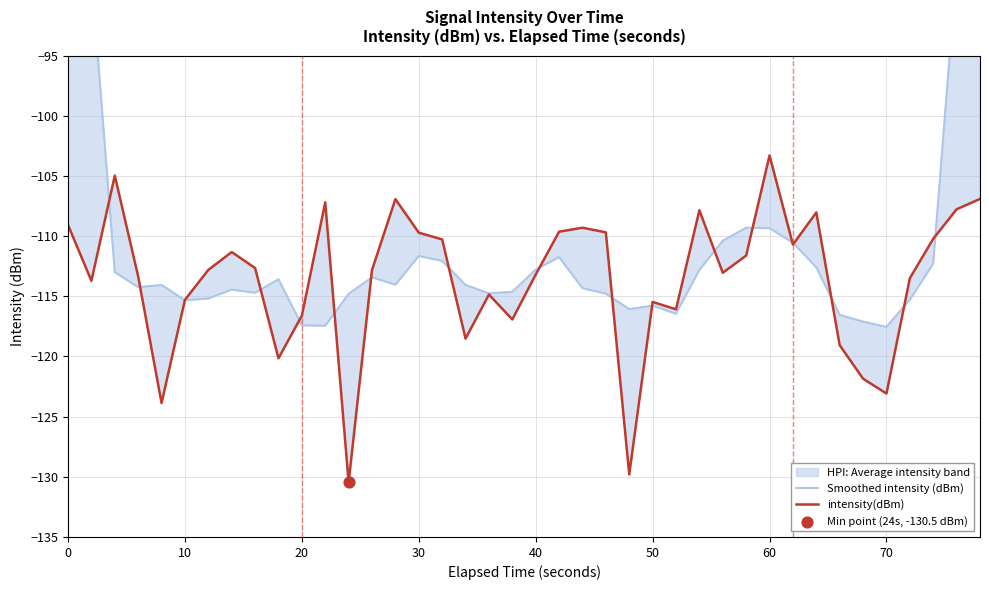

Which series has the largest total across all categories?

Smoothed intensity (dBm)